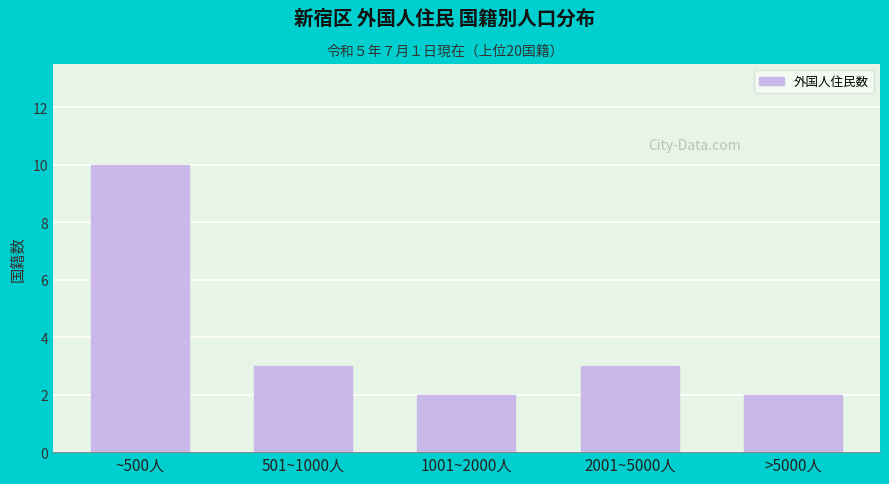

Reading right to left, transcribe all the data shown in this chart.

>5000人=2	2001~5000人=3	1001~2000人=2	501~1000人=3	~500人=10